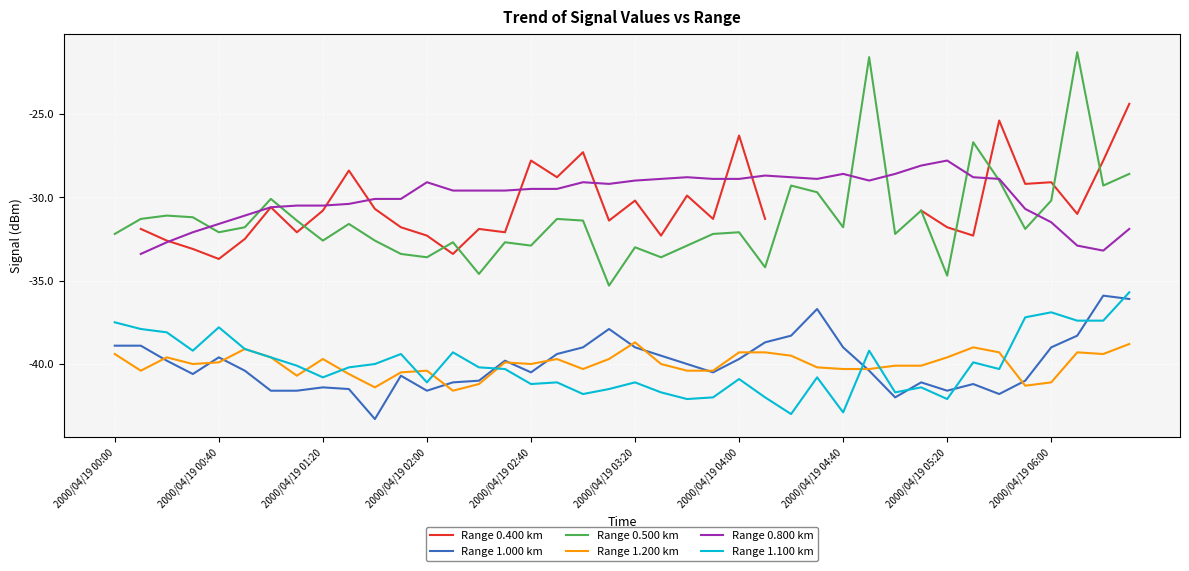

What is the difference between the second highest and minimum values in the Range 1.200 km series?

2.8